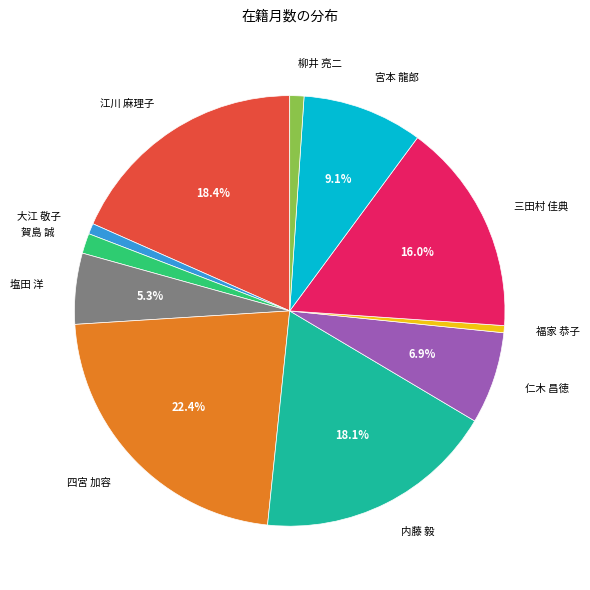

Which category has the biggest portion of the pie?

四宮 加容